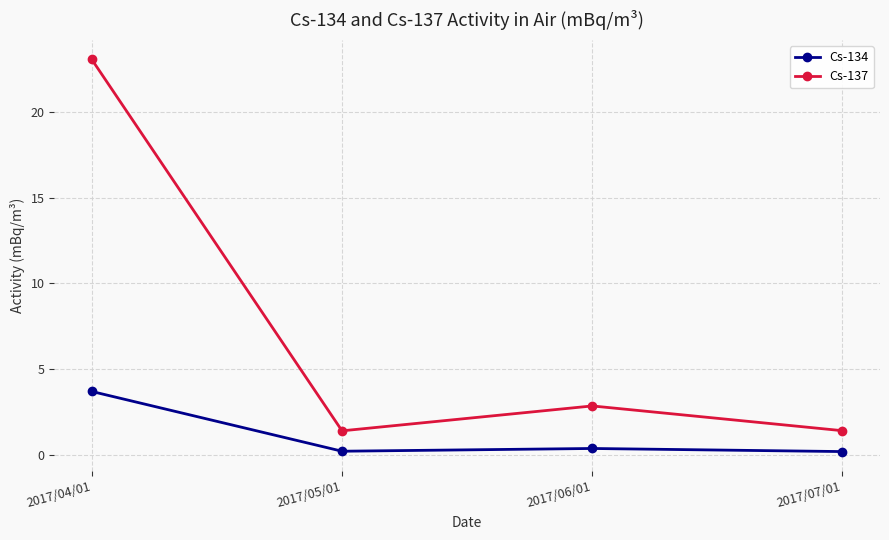

What is the label of the 2nd point from the right?

2017/06/01